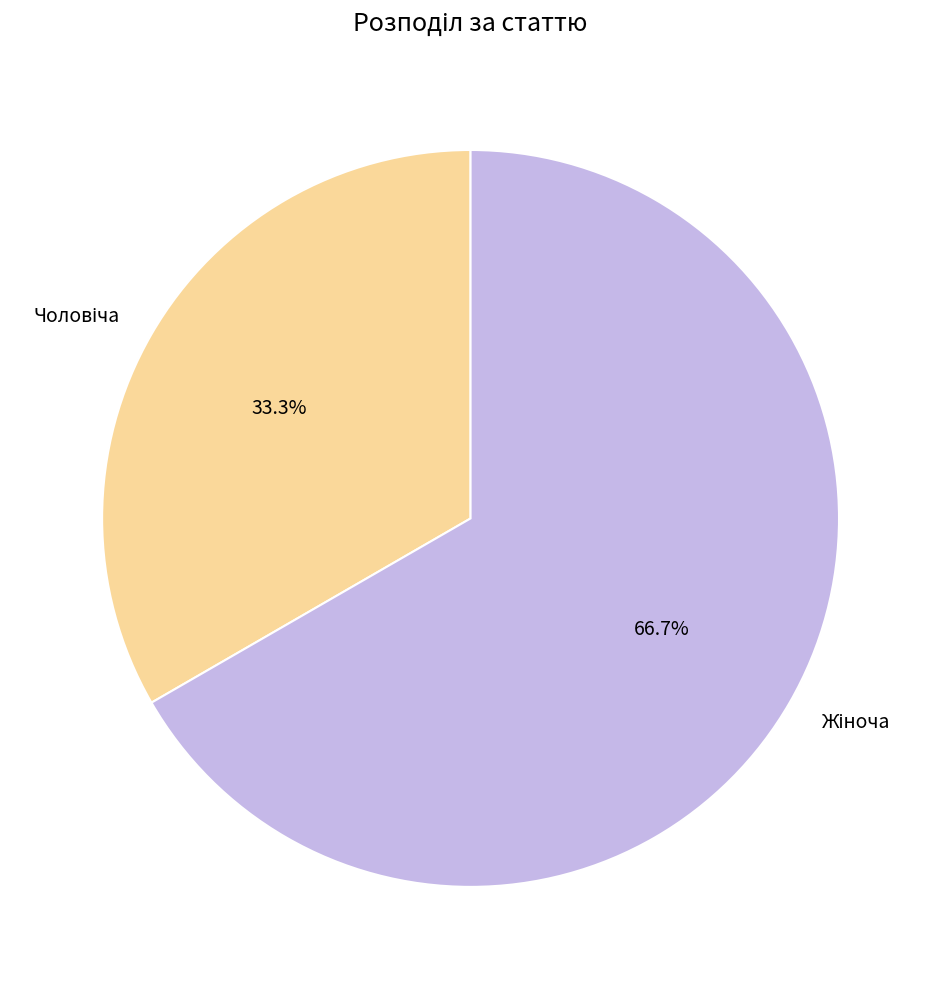

Does any single category account for the majority?

Yes